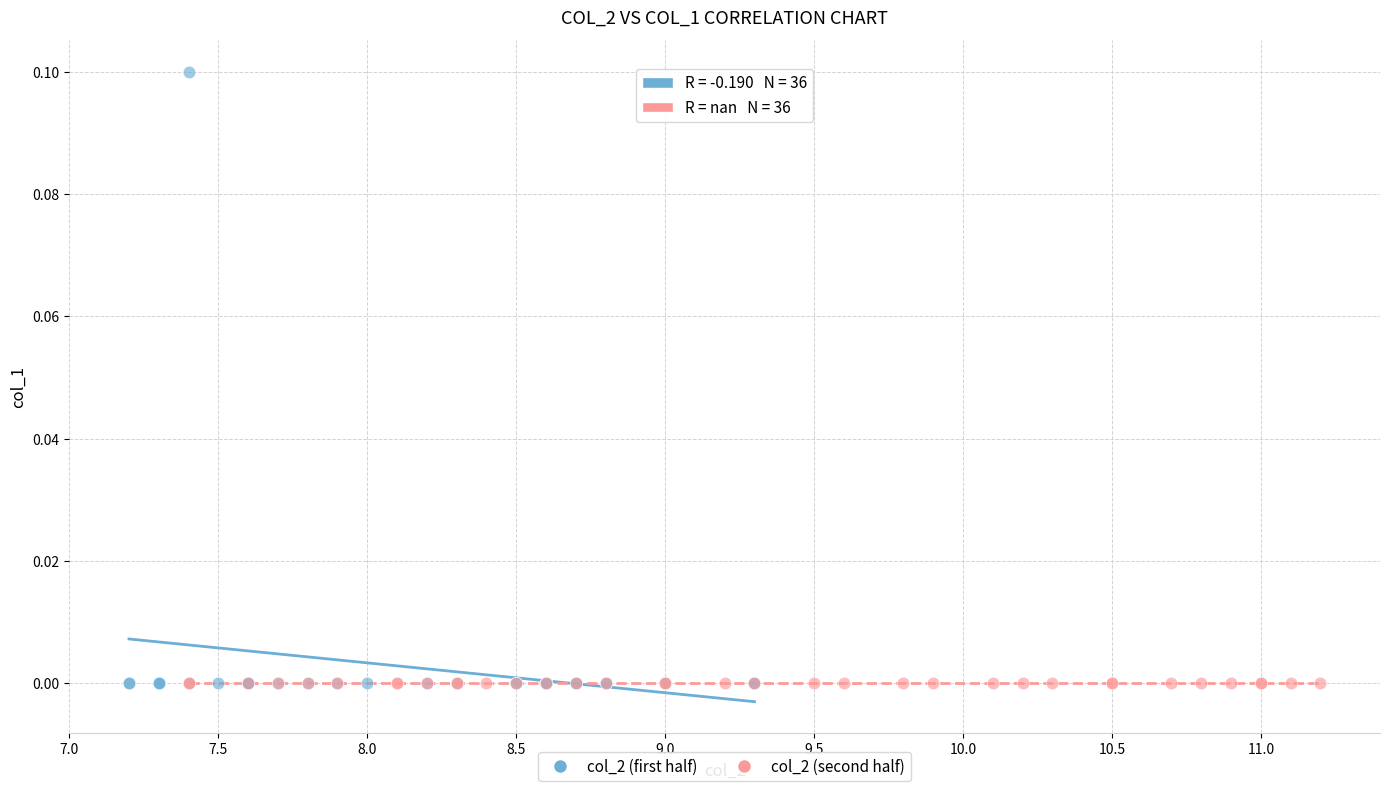

What are all the series names shown in the legend?

col_2 (first half), col_2 (second half)